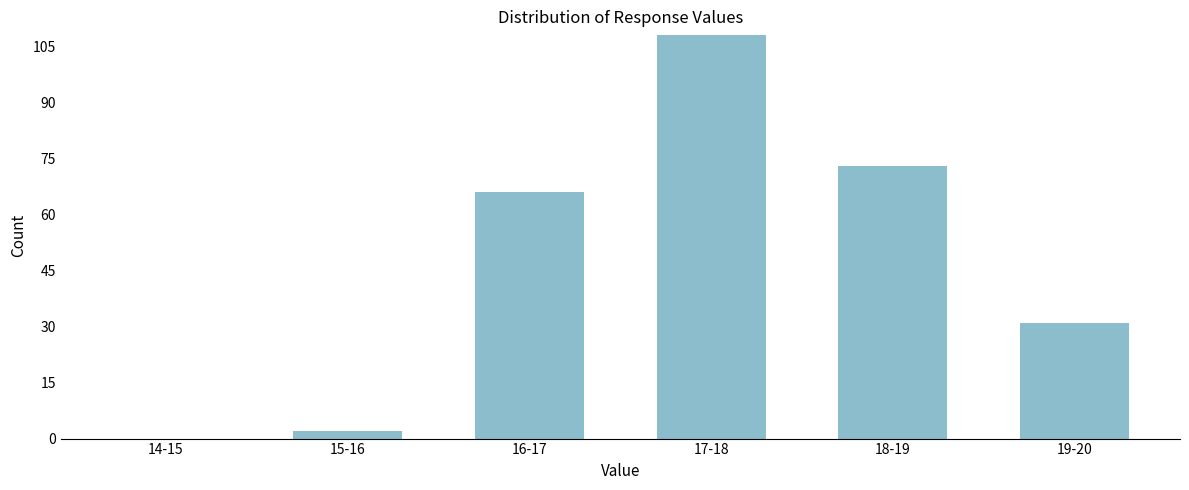

Reading left to right, transcribe all the data shown in this chart.

14-15=0	15-16=2	16-17=66	17-18=108	18-19=73	19-20=31